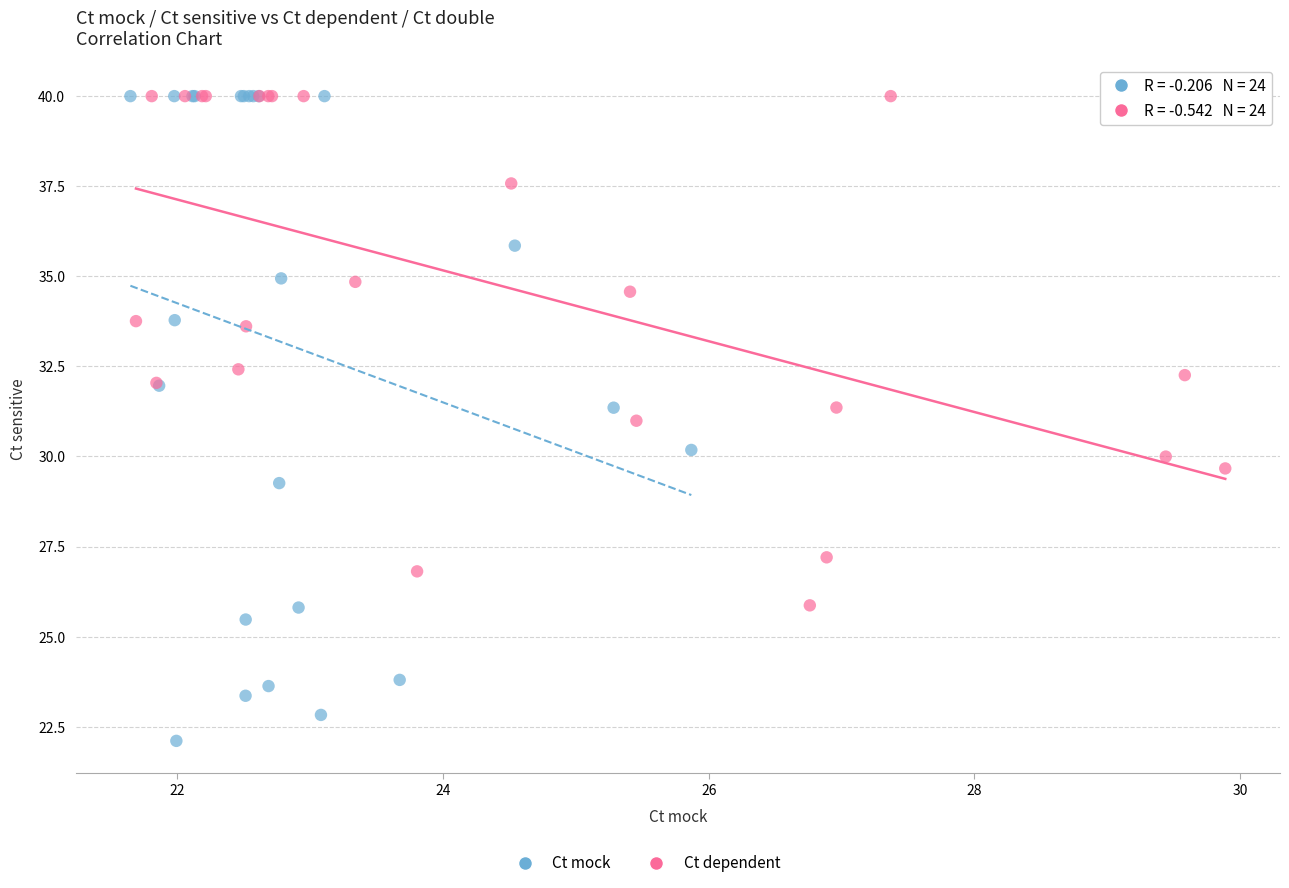

Which series reaches the minimum Y coordinate?

Ct mock